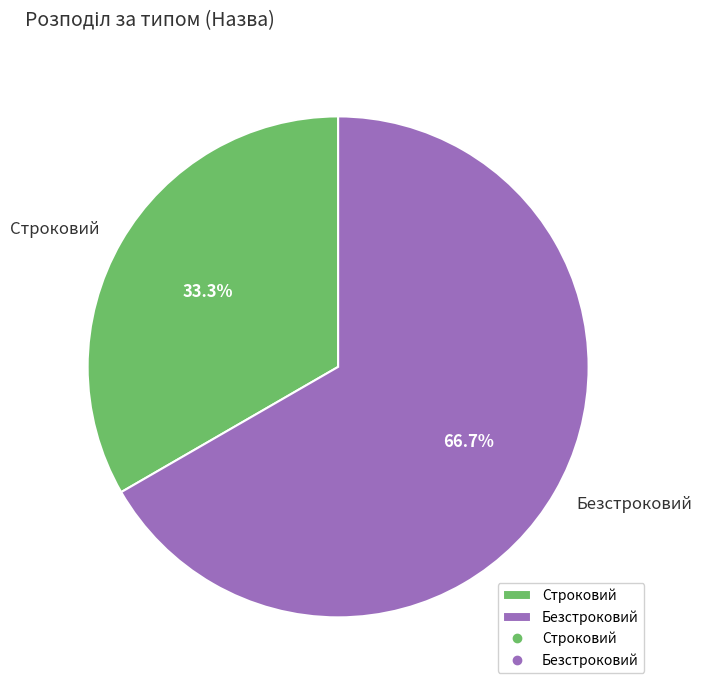

Count the number of slices in the pie.

2